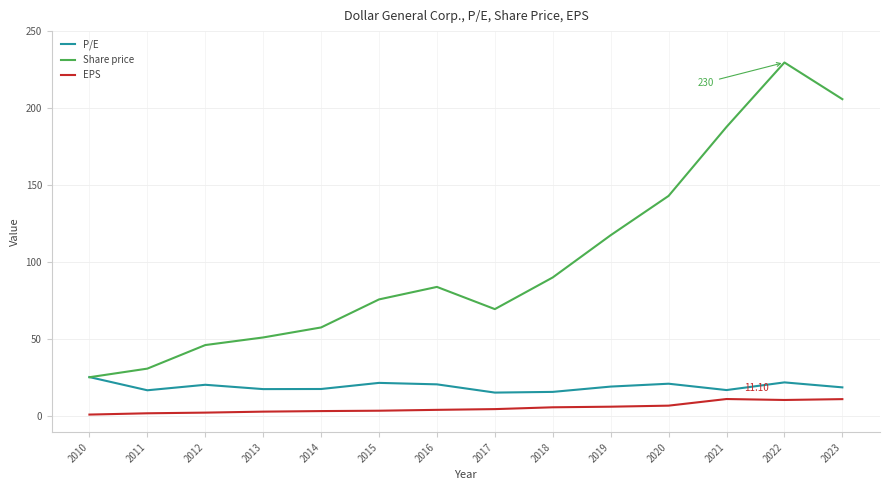

The value of P/E at 2012 is 20.4. True or false?

True